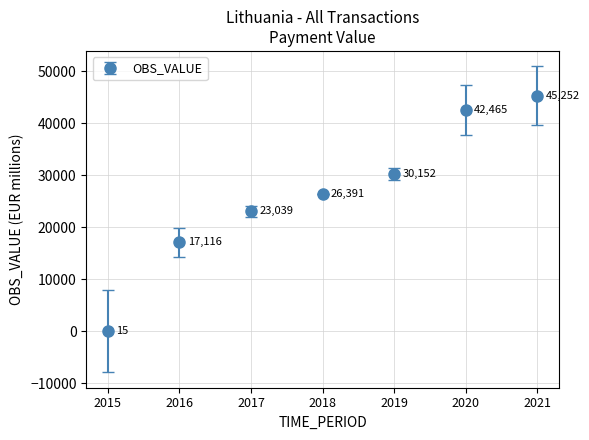

What is the difference between the second highest and second lowest values?

25349.0